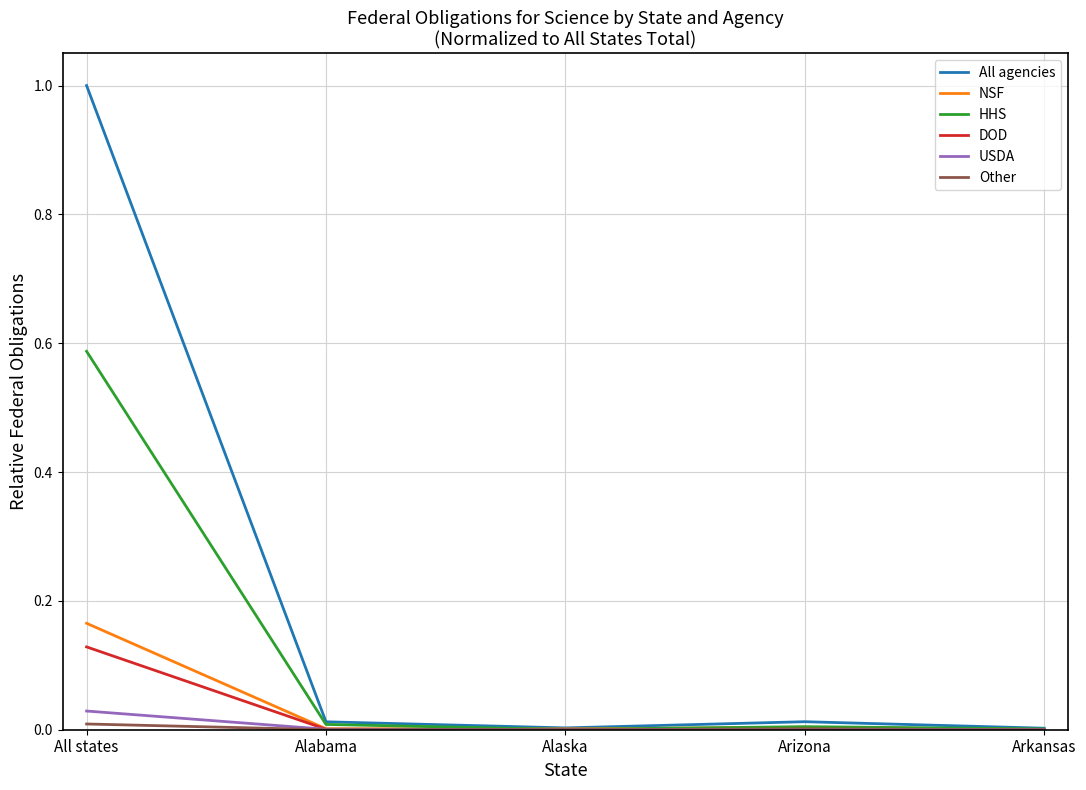

Between All states and Arizona, which series saw the biggest shift?

All agencies